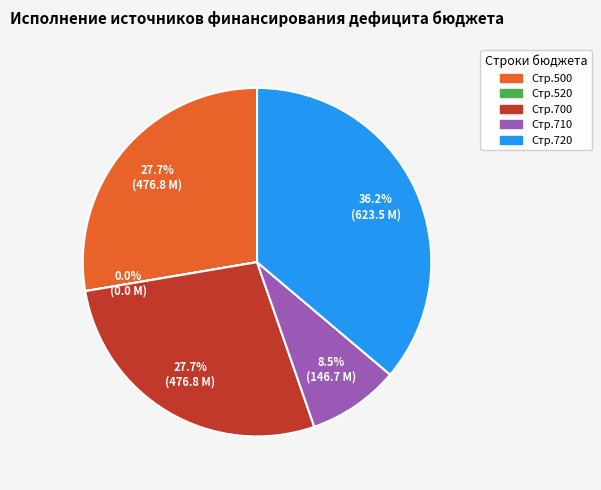

Does any single category account for the majority?

No